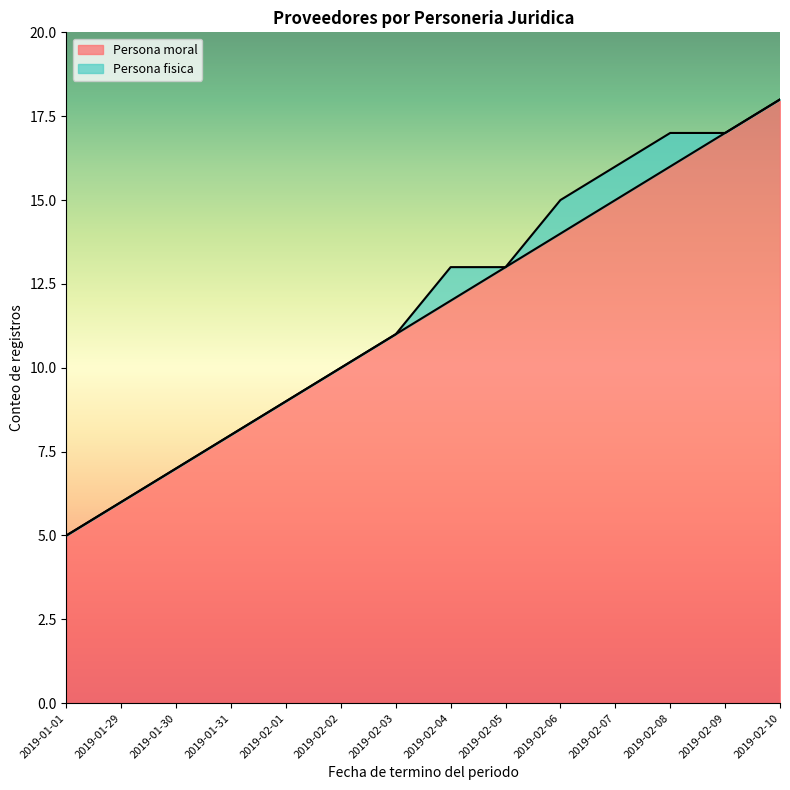

How many values exceed 12?

6